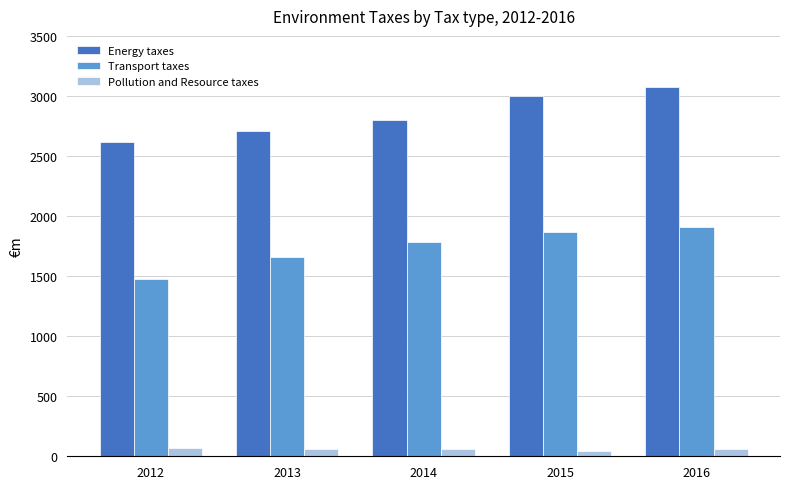

At 2014, list the series in order from largest to smallest.

Energy taxes, Transport taxes, Pollution and Resource taxes